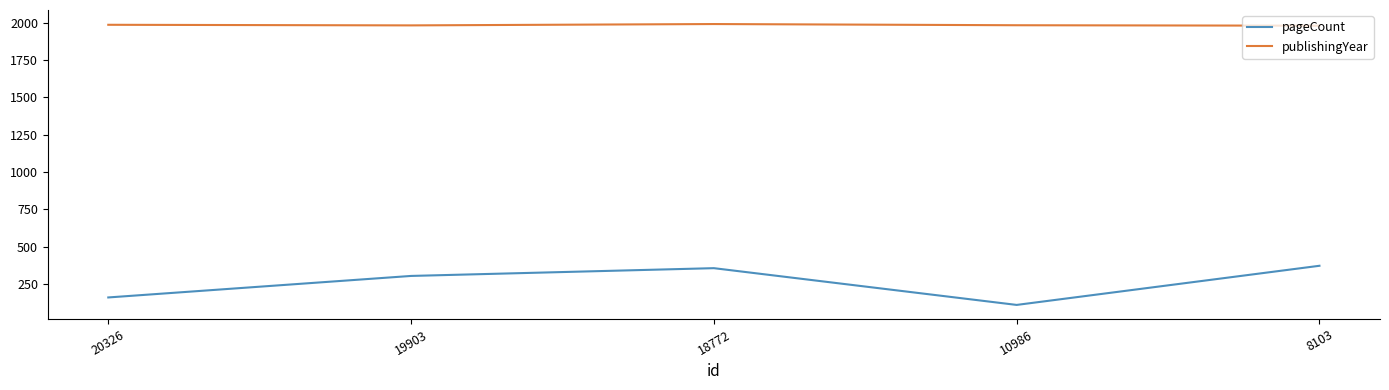

True or false: pageCount has more than 1 points higher than both neighbors.

False